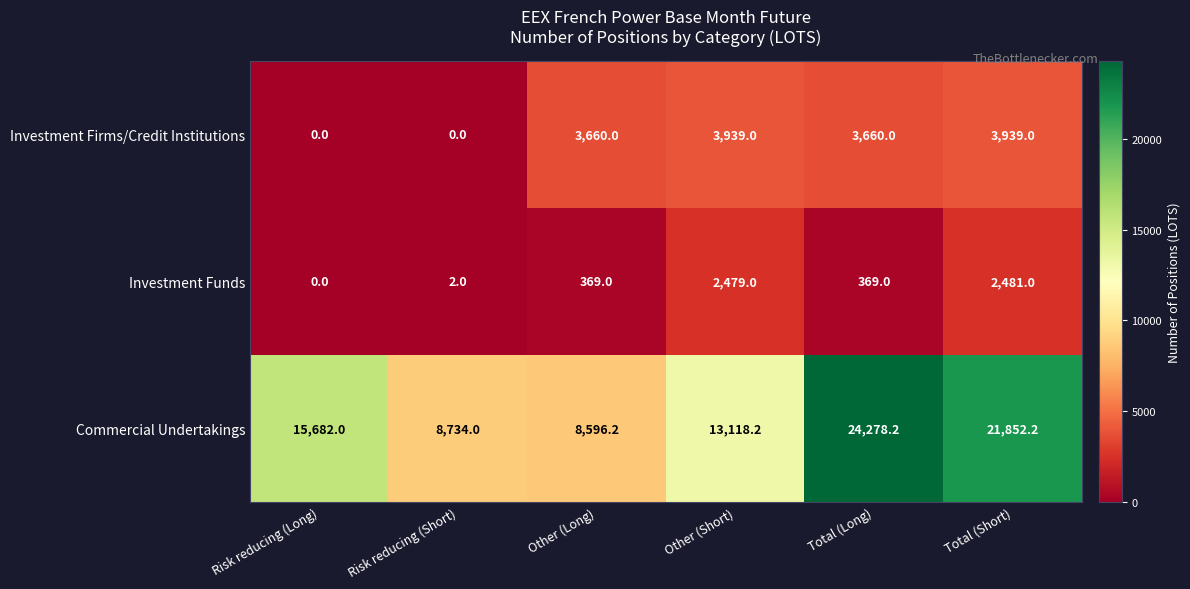

Which category has the highest value across all series?

Total (Long)